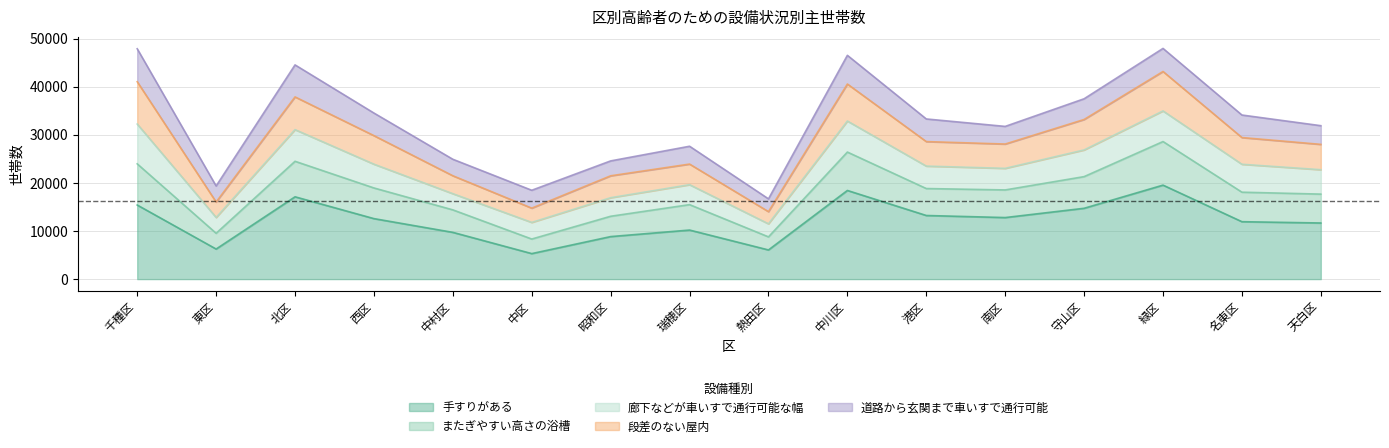

How many data points does each series have?

16